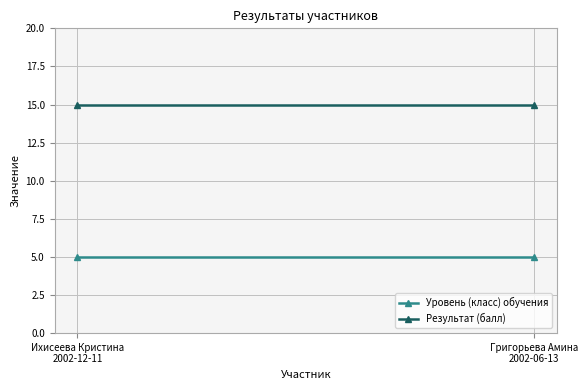

What is the total value across all series at Григорьева Амина
2002-06-13?

20